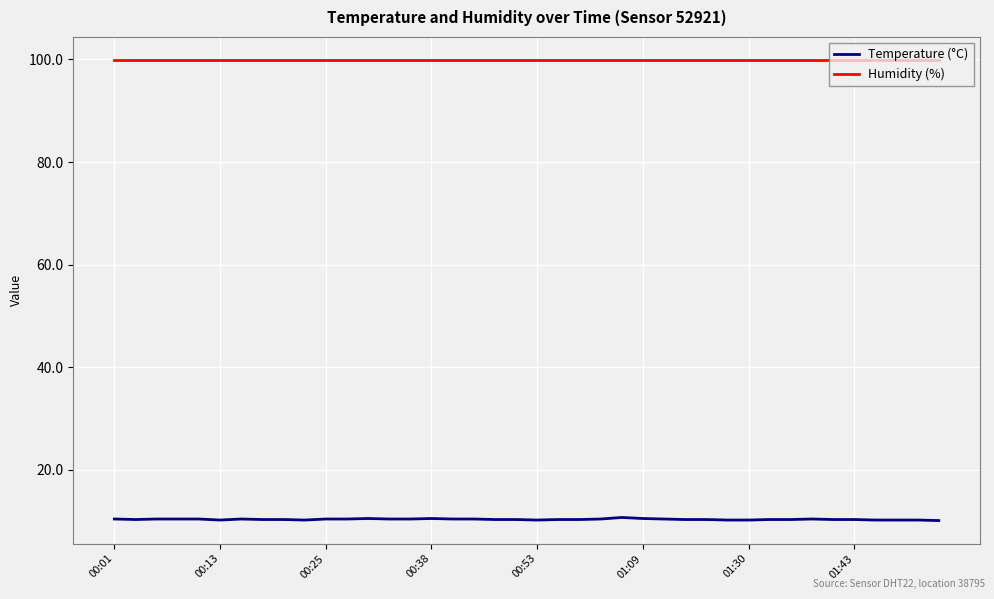

List the series in order of their overall mean, lowest first.

Temperature (°C), Humidity (%)